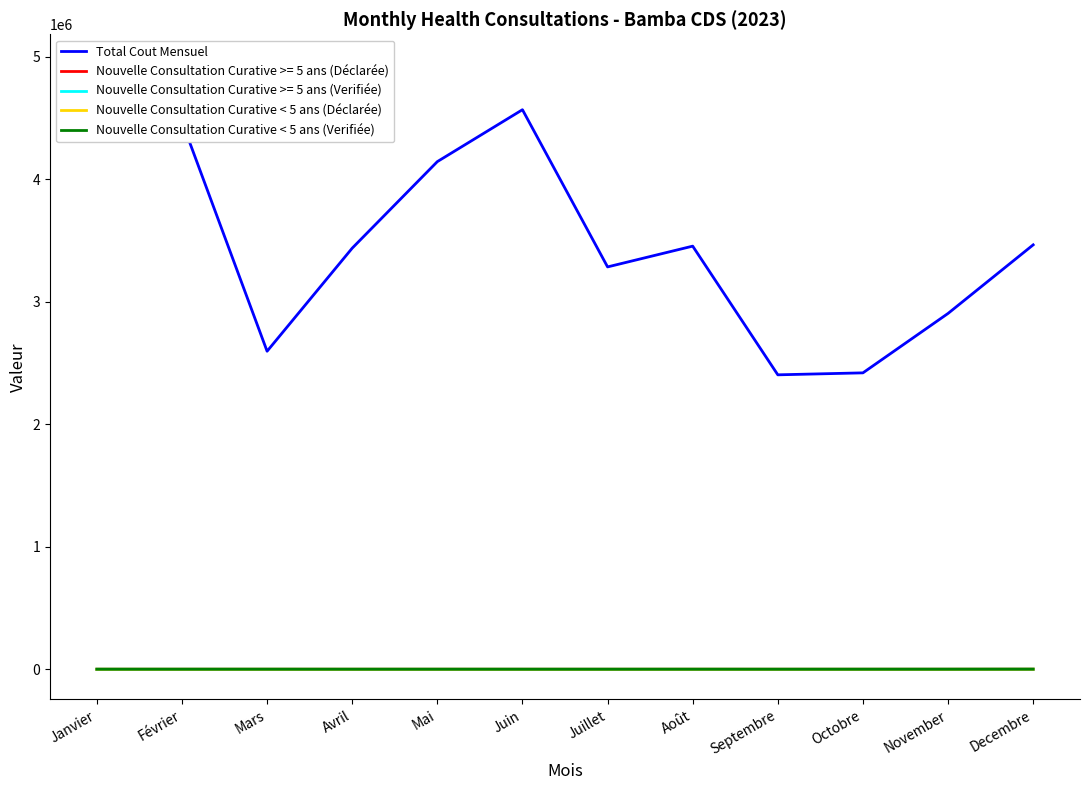

What are all the series names shown in the legend?

Total Cout Mensuel, Nouvelle Consultation Curative < 5 ans (Déclarée), Nouvelle Consultation Curative < 5 ans (Verifiée)